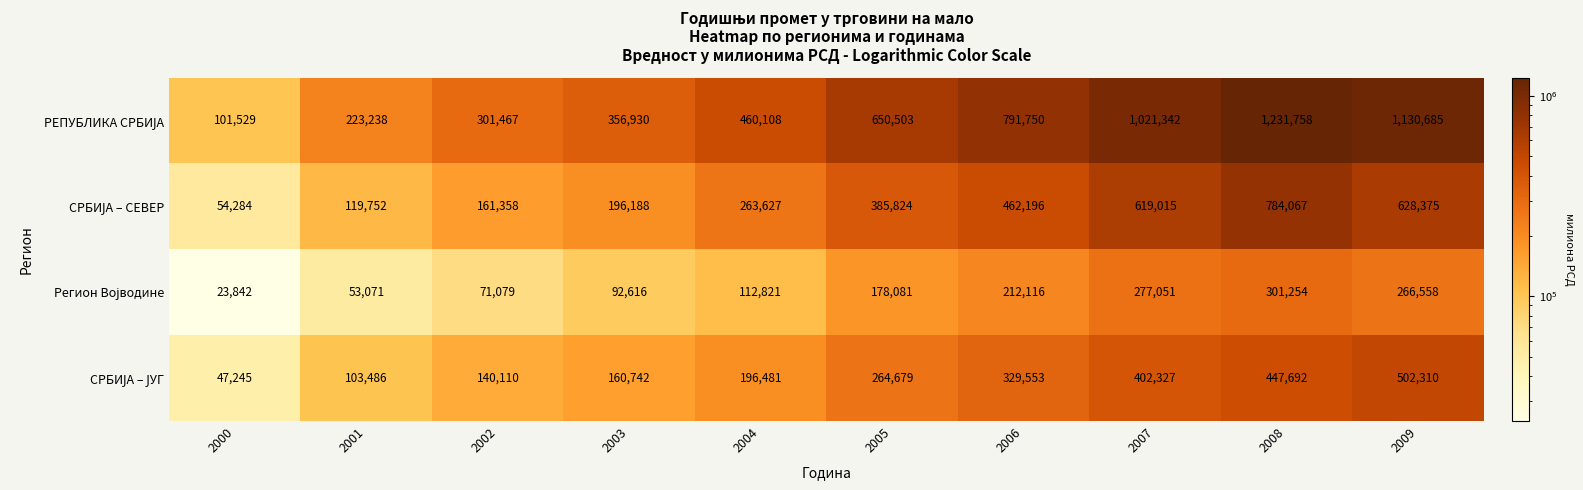

At how many categories does at least one series exceed 869518?

3